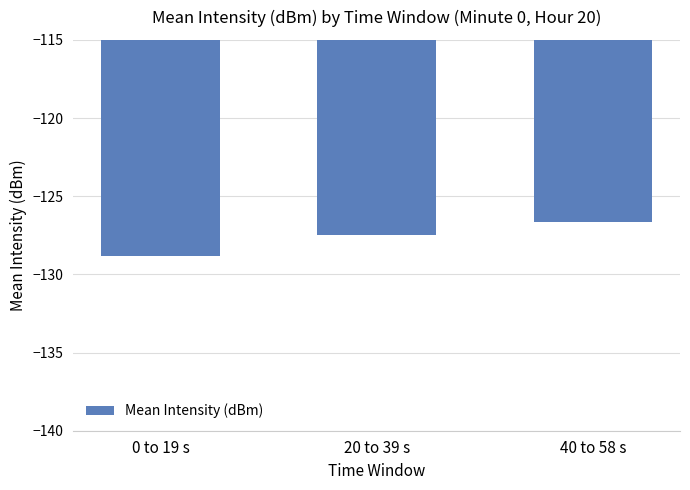

Rank the categories by value from lowest to highest.

0 to 19 s, 20 to 39 s, 40 to 58 s